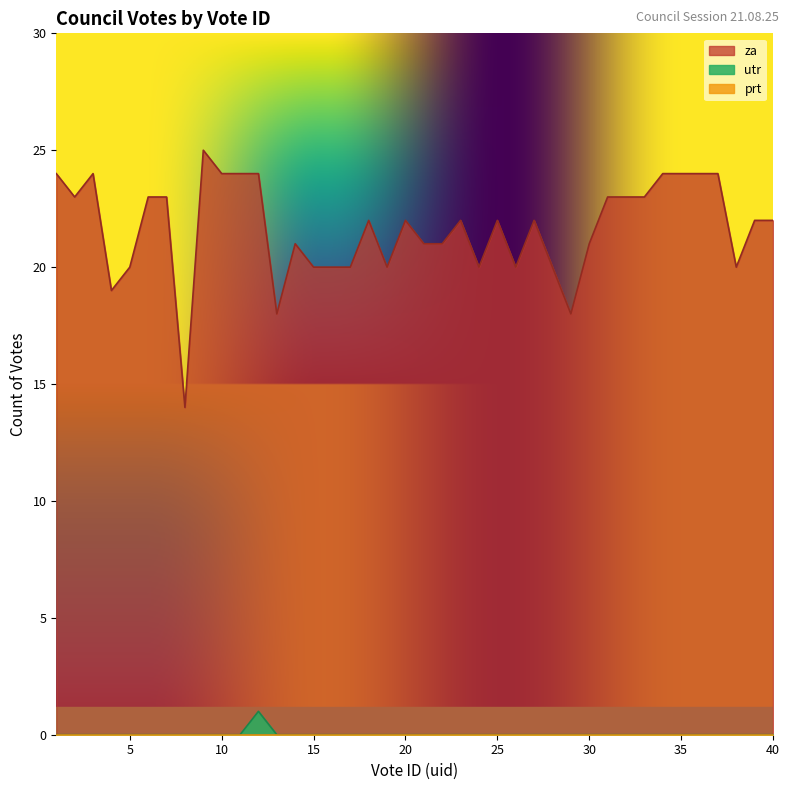

What is the maximum value shown in the chart?

25